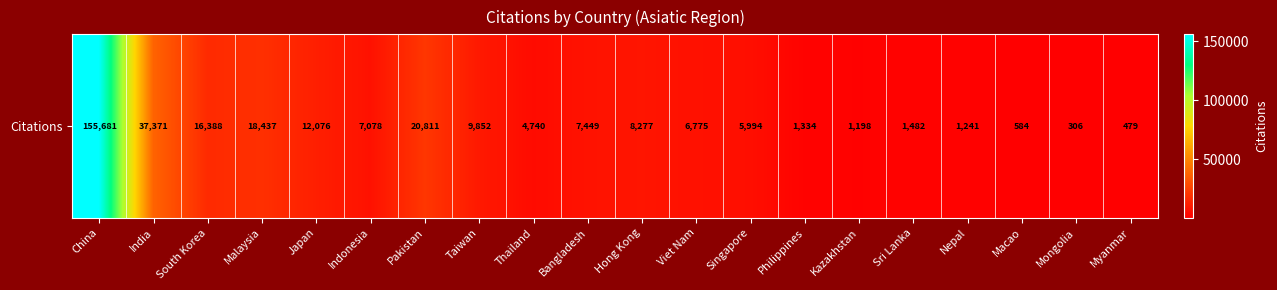

What is the change in value from South Korea to Hong Kong?

-8111